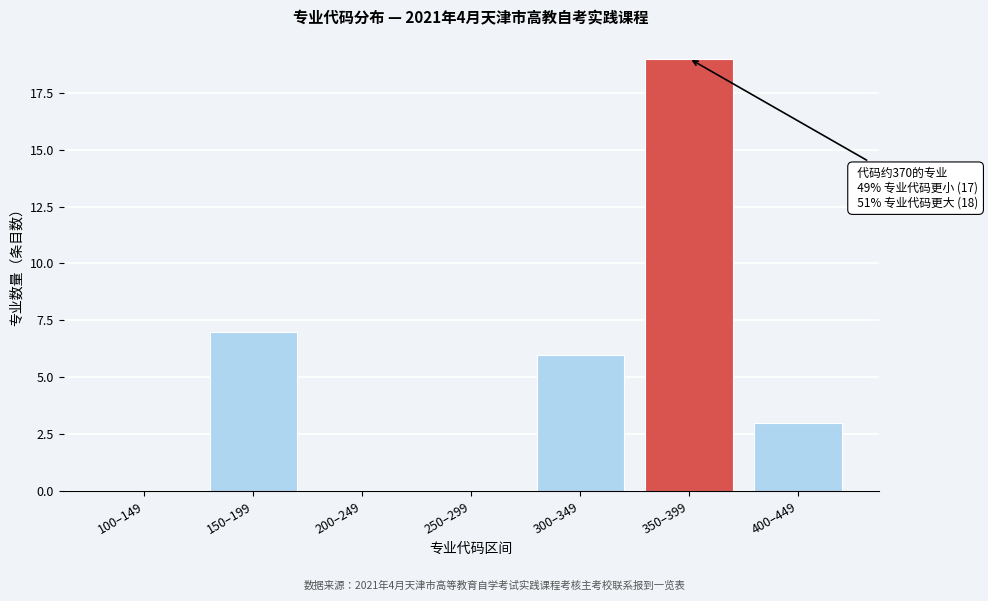

Reading left to right, transcribe all the data shown in this chart.

100–149=0	150–199=7	200–249=0	250–299=0	300–349=6	350–399=19	400–449=3